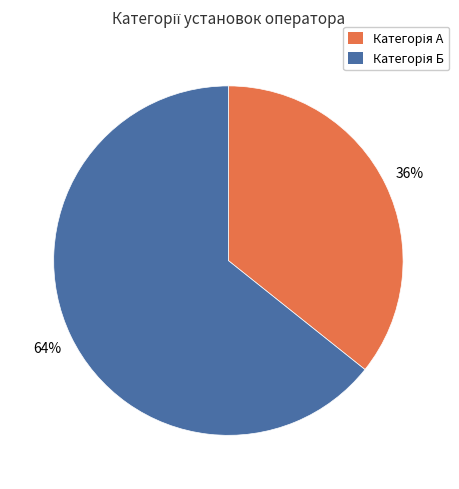

Does any single category account for the majority?

Yes